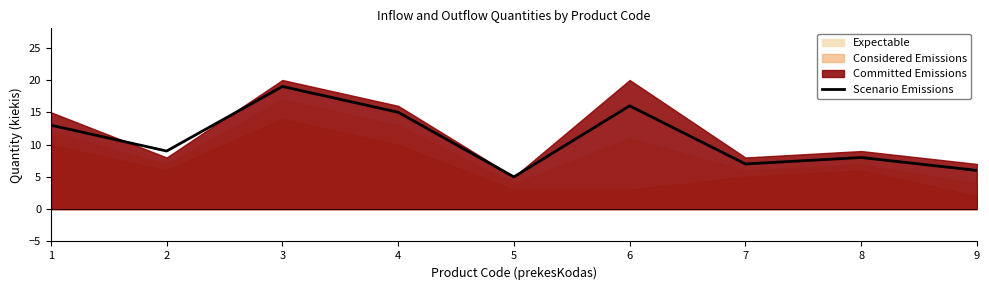

True or false: the data shows 9 at 2.

True